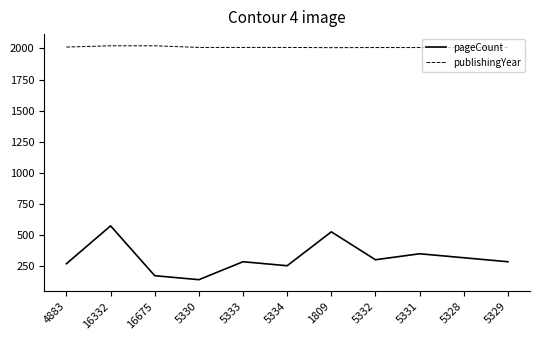

The value of publishingYear at 16675 is 669. True or false?

False